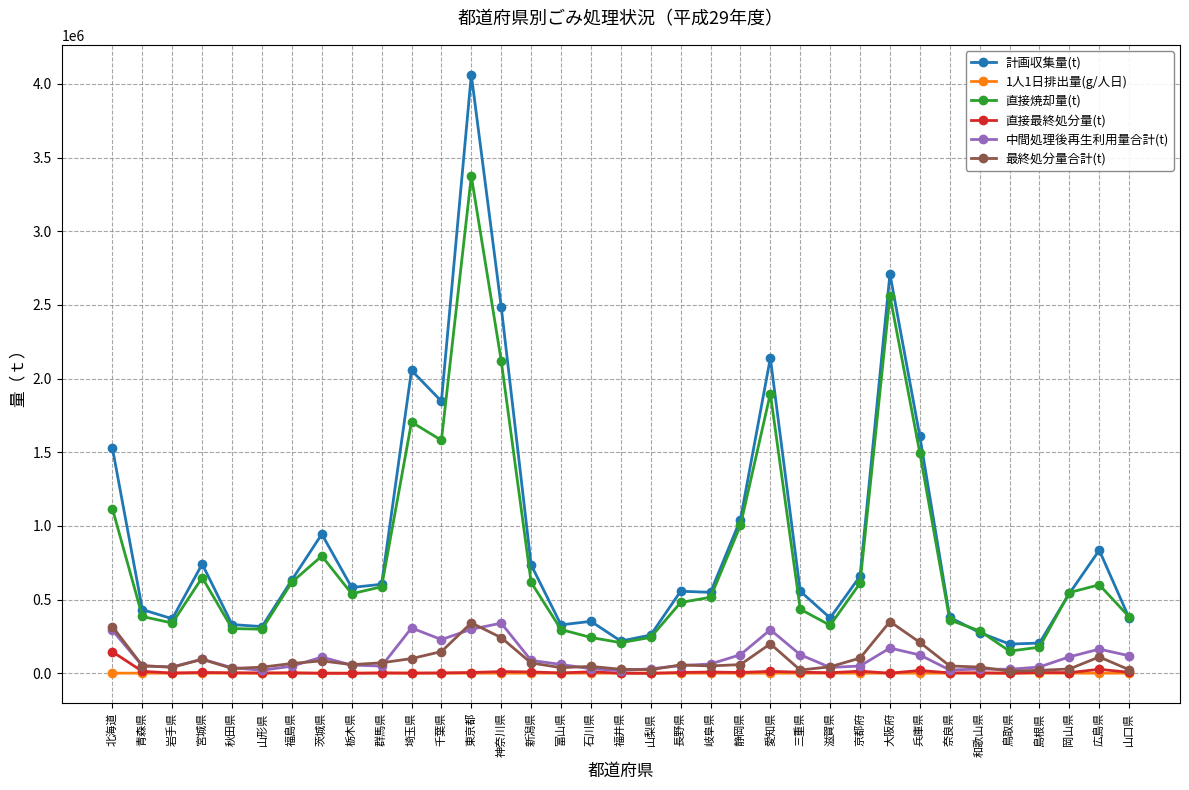

True or false: 最終処分量合計(t) and 直接焼却量(t) cross at least once.

False